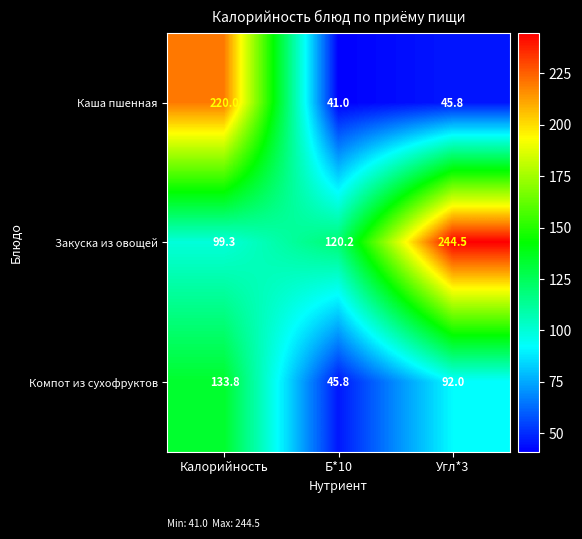

The Закуска из овощей series shows 244.5 at Угл*3. True or false?

True